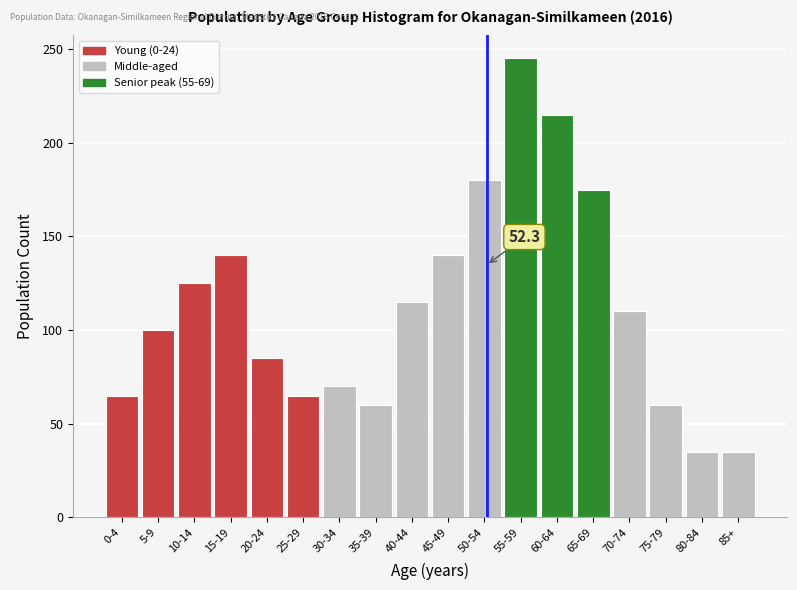

Reading left to right, transcribe all the data shown in this chart.

0-4=65	5-9=100	10-14=125	15-19=140	20-24=85	25-29=65	30-34=70	35-39=60	40-44=115	45-49=140	50-54=180	55-59=245	60-64=215	65-69=175	70-74=110	75-79=60	80-84=35	85+=35